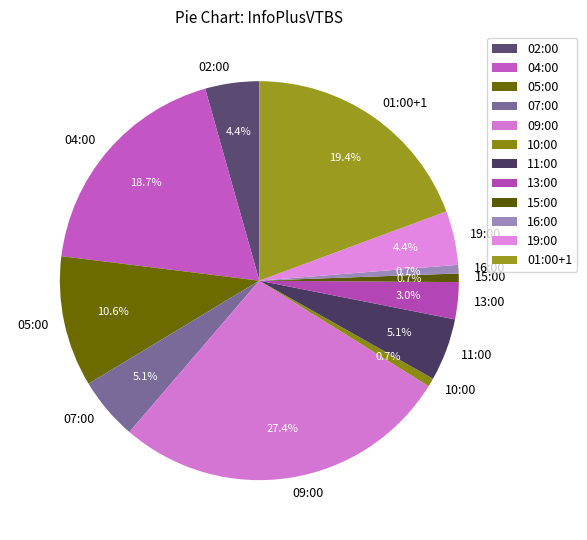

To the nearest percent, what is the combined percentage of 19:00 and 01:00+1?

24%